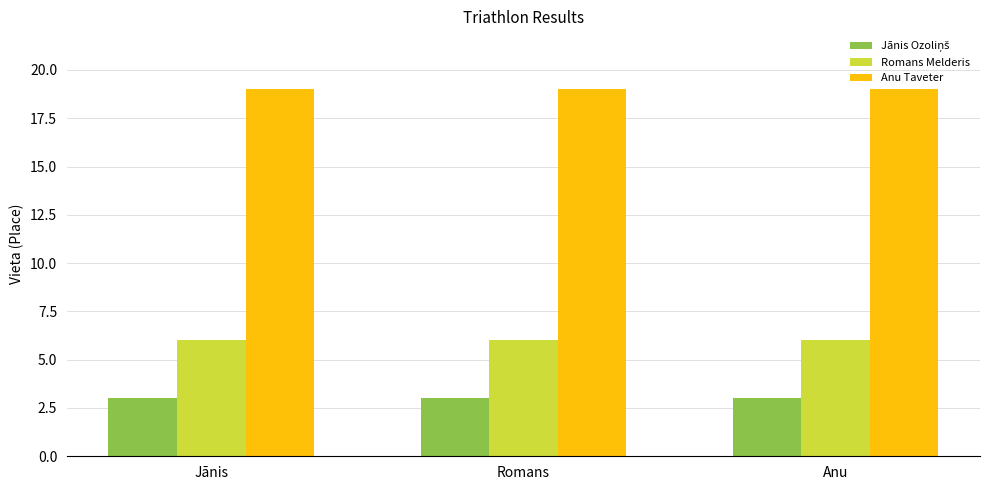

Are the bars grouped side by side (vs. stacked)?

Yes